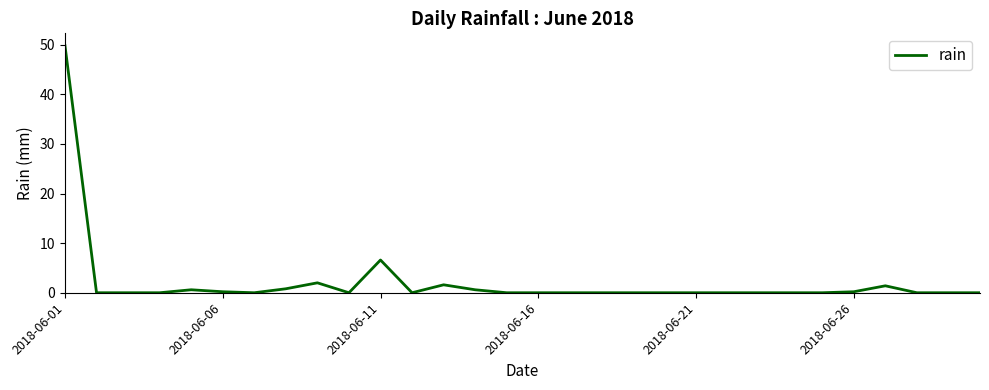

What is the difference between the maximum and minimum values?

49.8